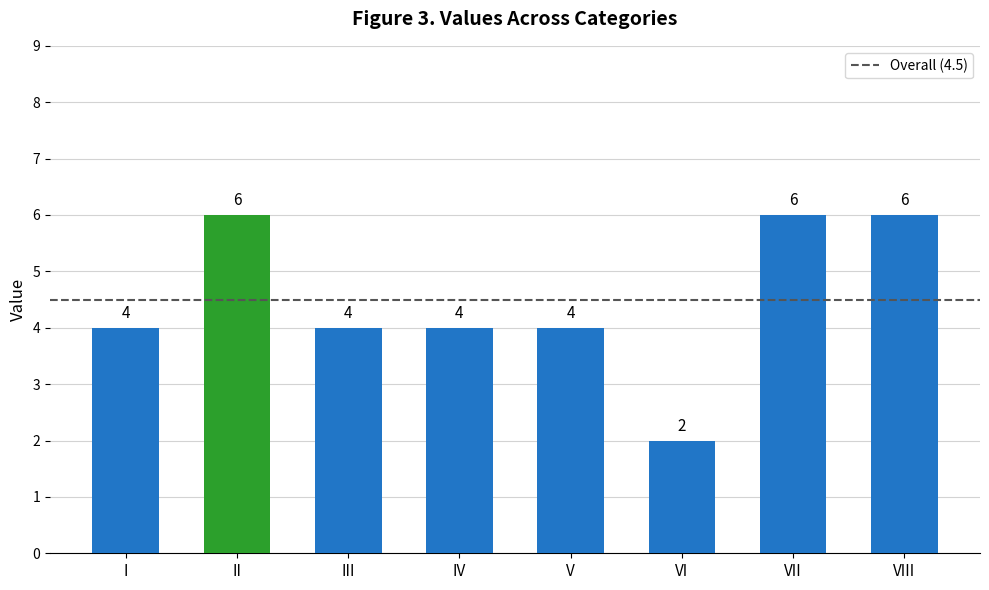

What is the greatest value displayed?

6